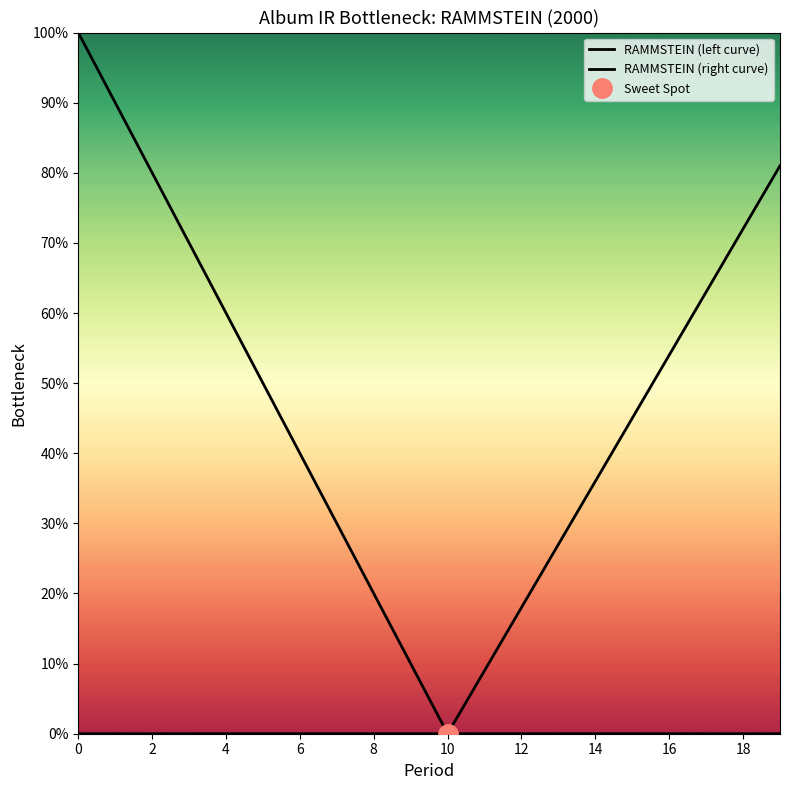

Which has a higher value, 16 or 10?

16